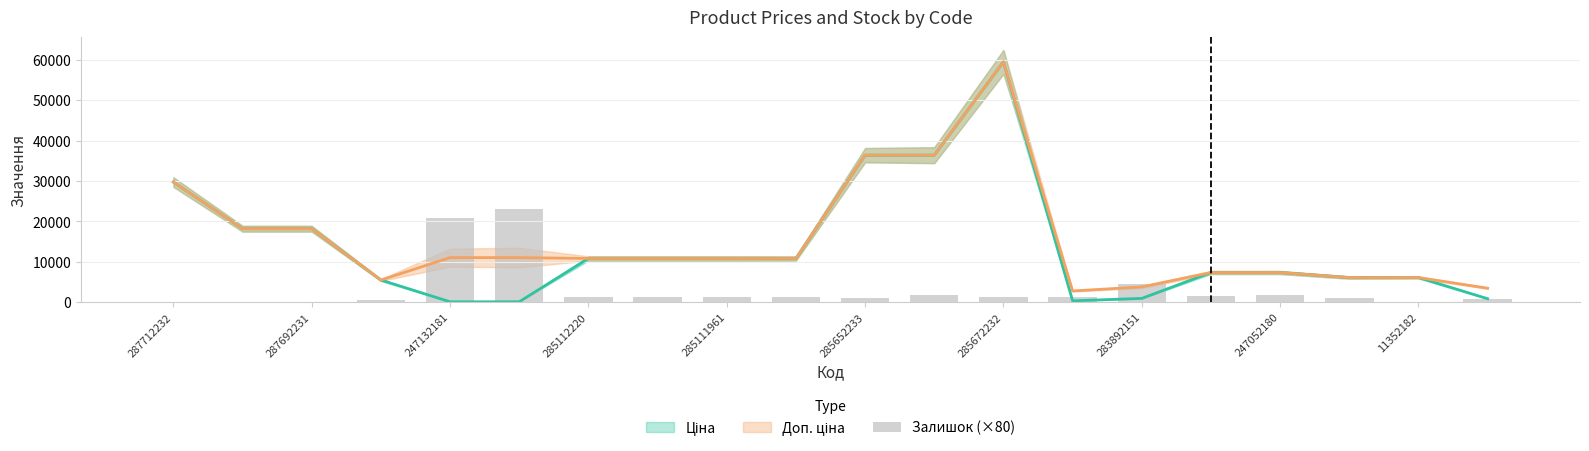

True or false: the data shows 4400 at 283892151.

True